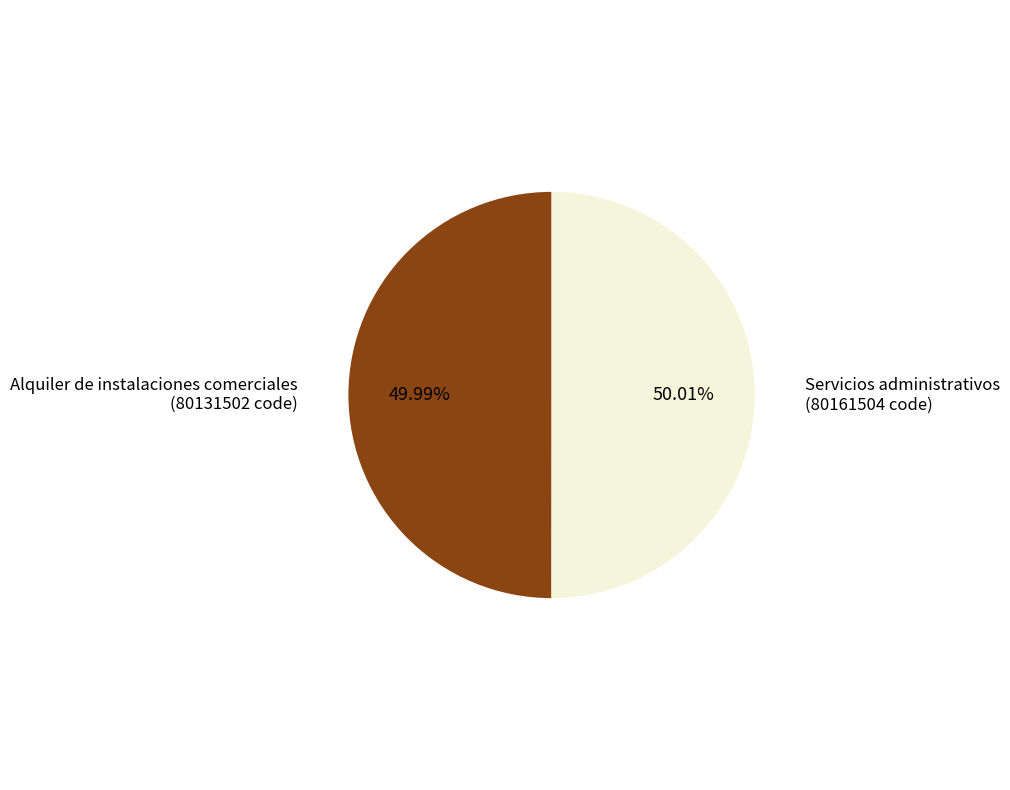

To the nearest percent, what percentage of the pie is Alquiler de instalaciones comerciales?

50%